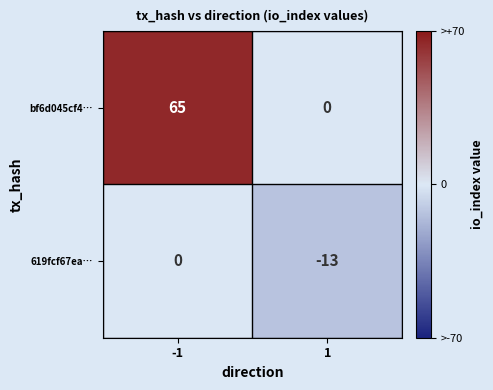

What is the average value of the 619fcf67ea… series?

-6